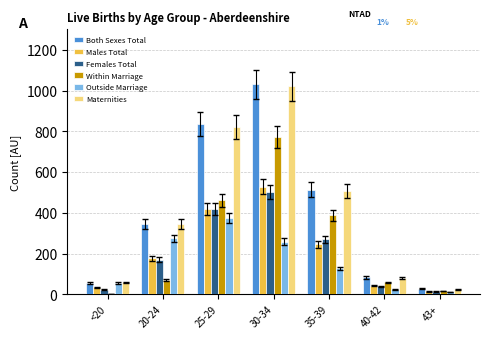

At which category is the sum across all series the highest?

30-34